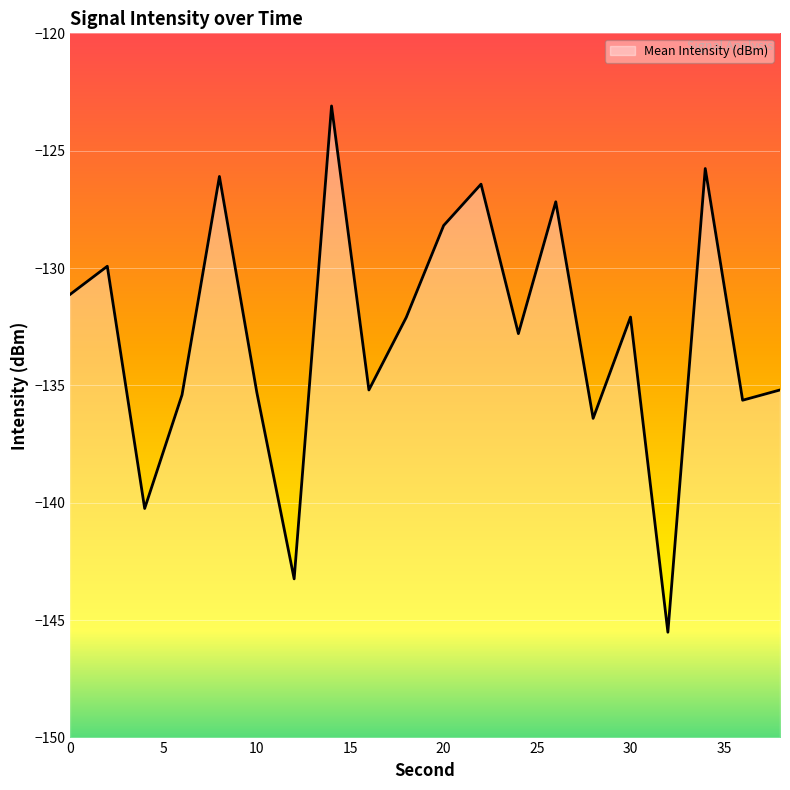

Count the number of values greater than -132.

8